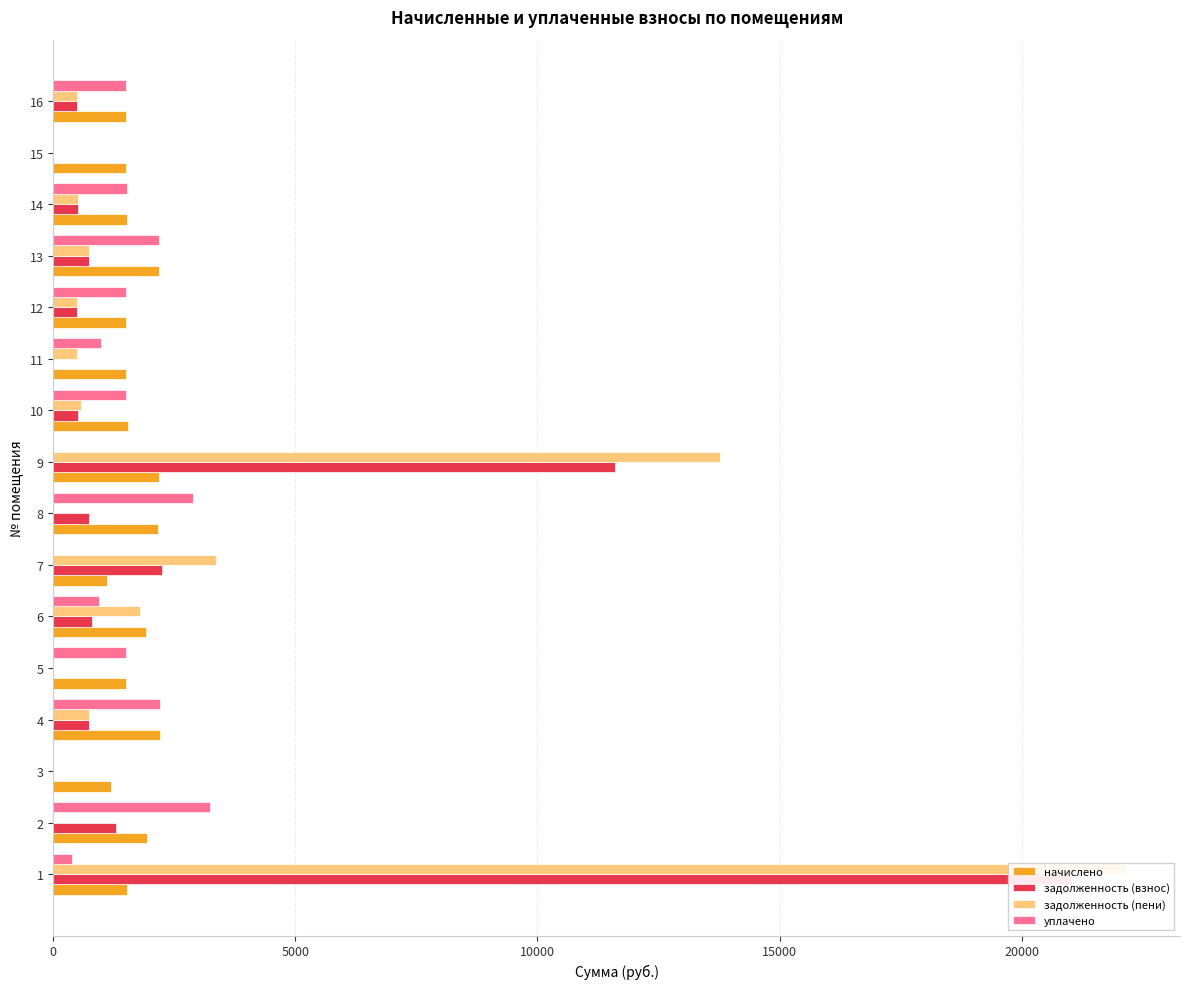

Reading left to right, extract all data points from this chart.

начислено: 1521.4	1939.3	1187.8	2214.3	1499.4	1924.7	1118.1	2162.9	2173.9	1550.7	1492.0	1495.7	2192.3	1514.1	1499.4	1492.0
задолженность (взнос): 21022.6	1292.9	0.0	738.1	2.1	802.1	2242.3	737.2	11592.4	516.9	0.0	498.6	747.8	504.7	0.0	497.4
задолженность (пени): 22161.4	0.0	0.0	738.1	2.1	1792.7	3360.5	16.2	13766.4	573.9	497.4	498.6	747.8	504.7	0.0	497.4
уплачено: 382.6	3232.2	0.0	2214.3	1499.4	934.1	0.0	2883.9	0.0	1493.7	994.7	1495.7	2192.3	1514.1	0.0	1492.0